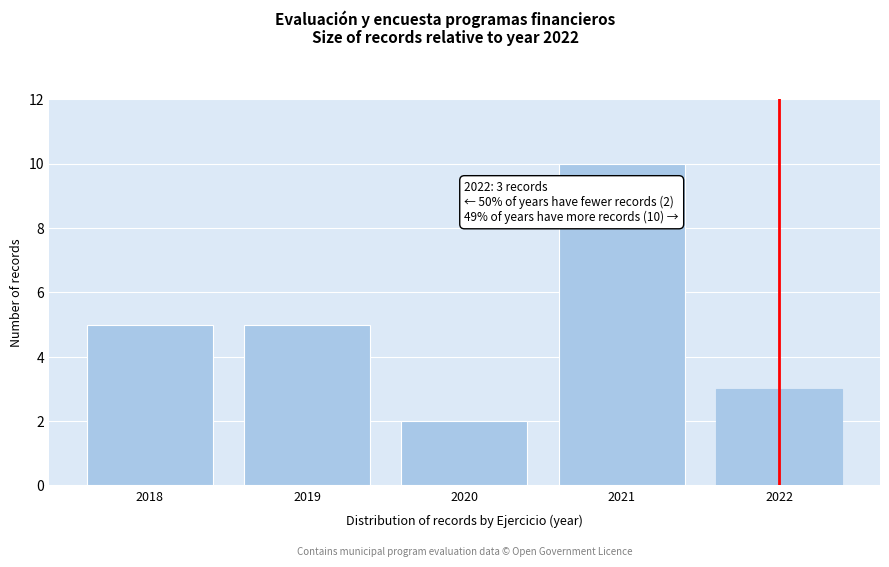

Reading left to right, what are all the values shown in this chart?

5	5	2	10	3